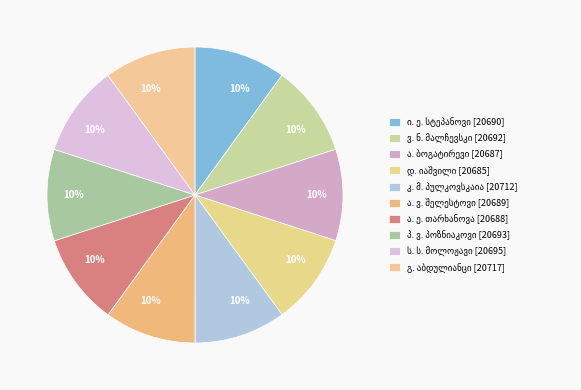

Count the number of slices in the pie.

10